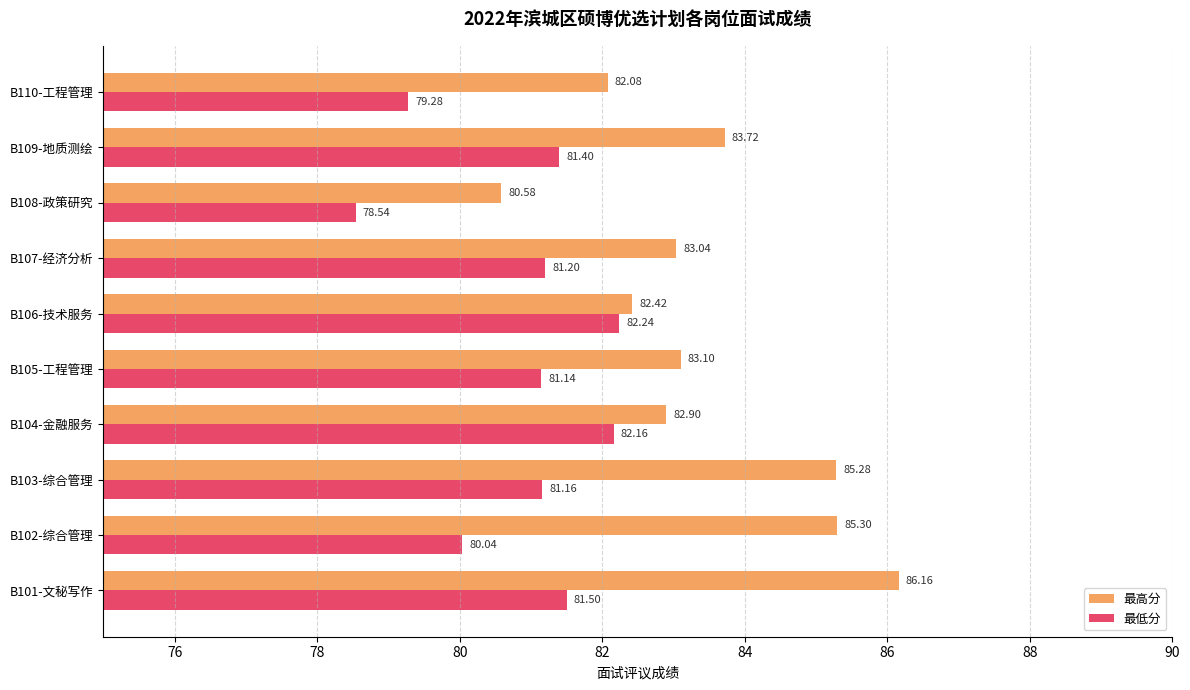

At which category is the sum across all series the highest?

B101-文秘写作